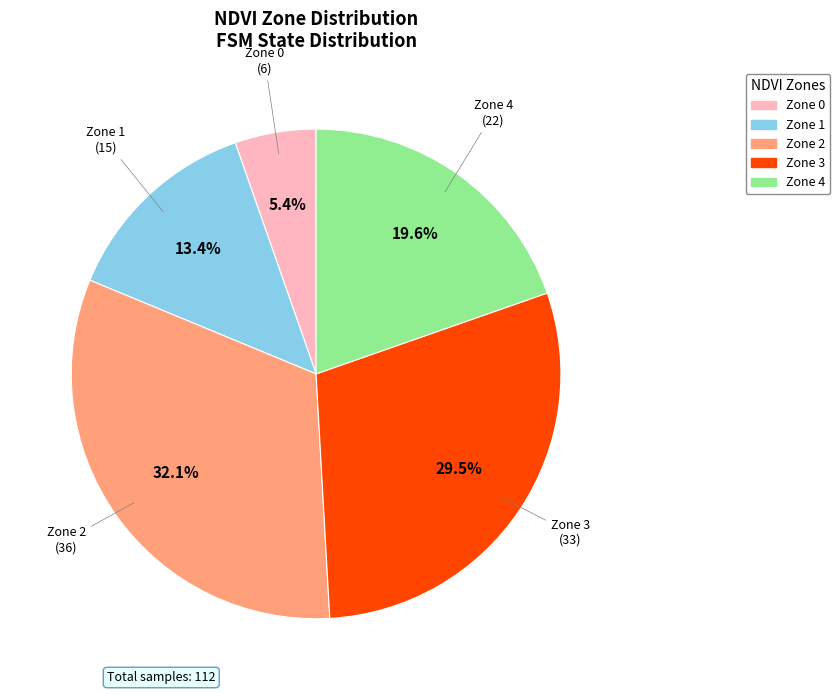

Is there any slice that represents more than half of the pie?

No